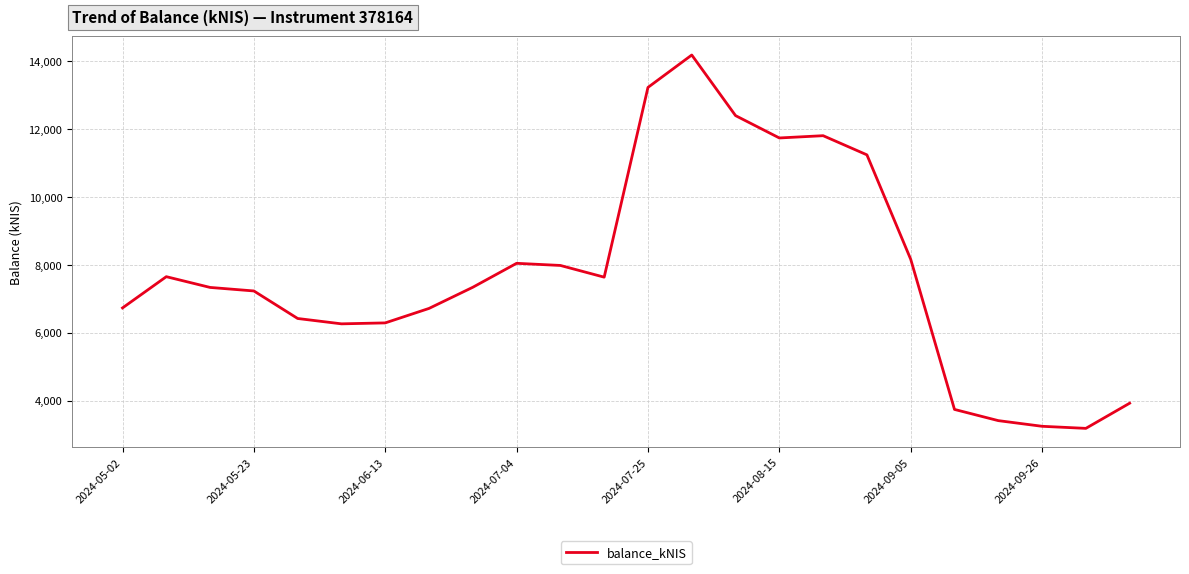

What is the greatest value displayed?

14189.9